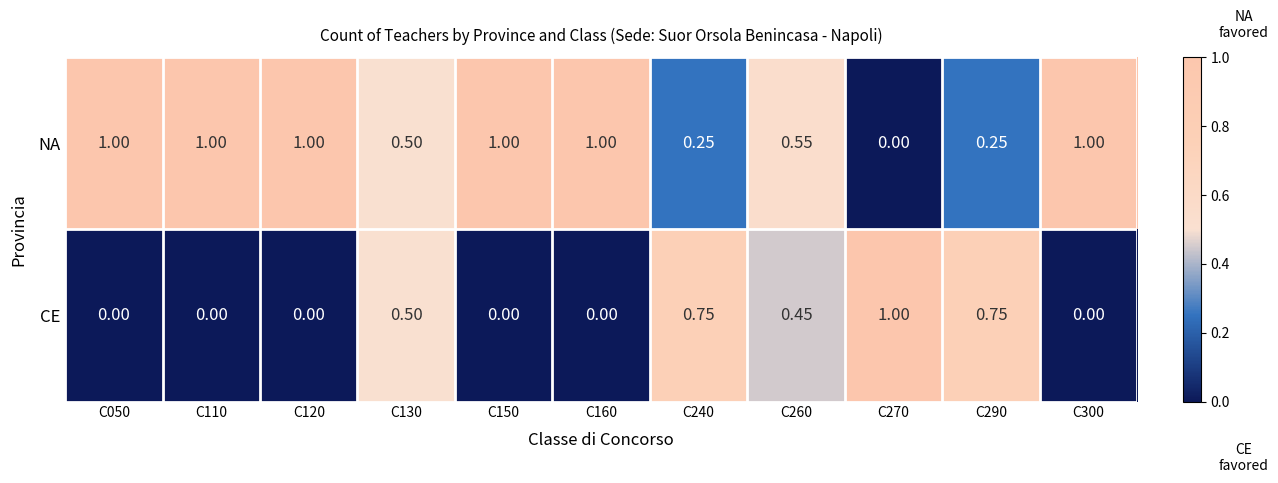

Rank the series by their average value, from highest to lowest.

NA, CE